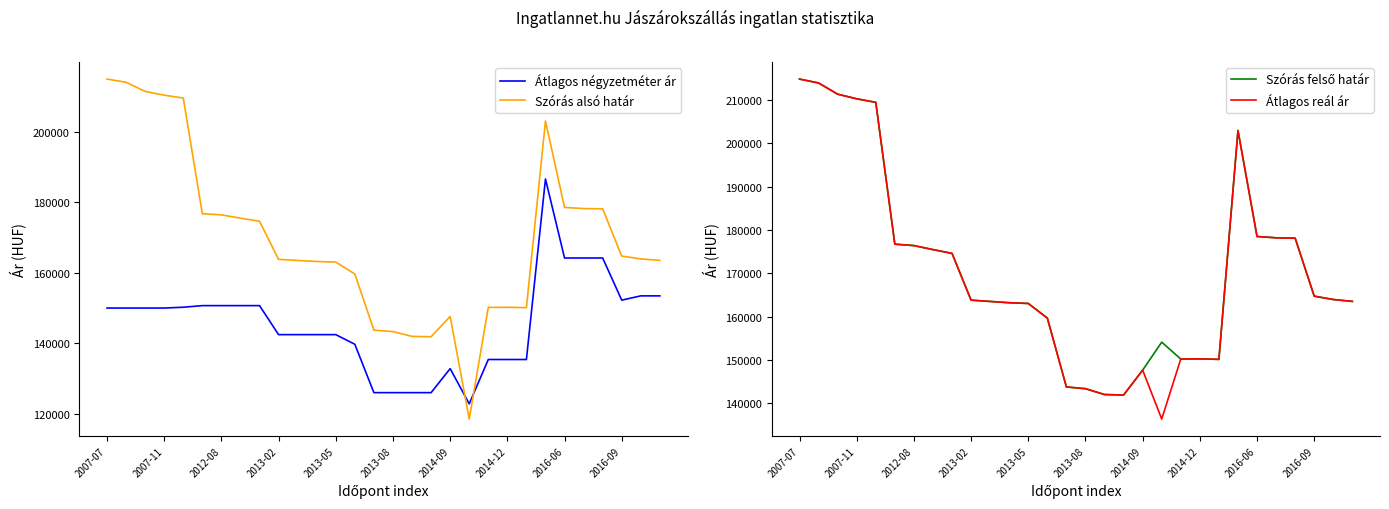

How many times do Átlagos négyzetméter ár and Szórás alsó határ cross each other?

2